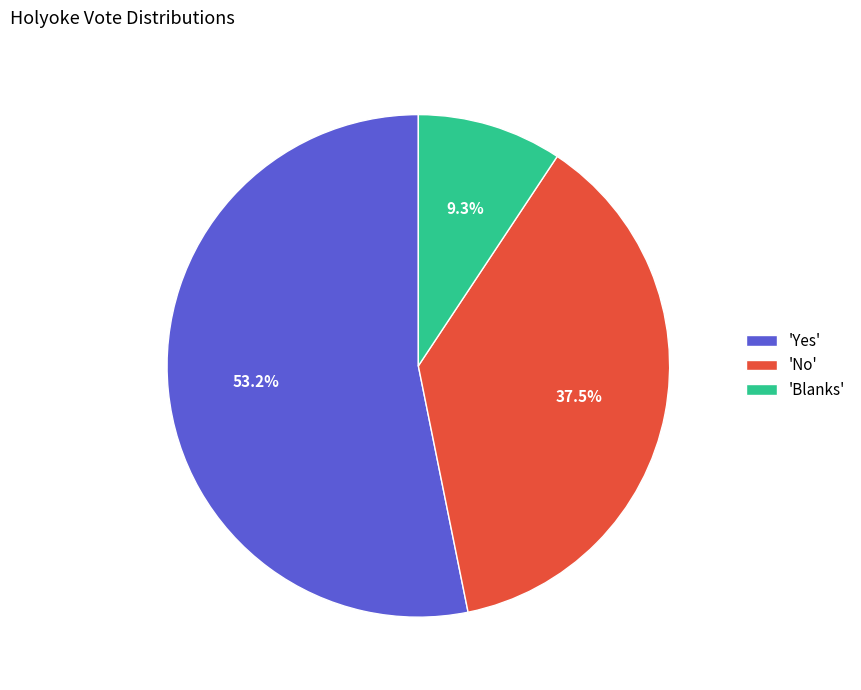

Which category has the biggest portion of the pie?

'Yes'